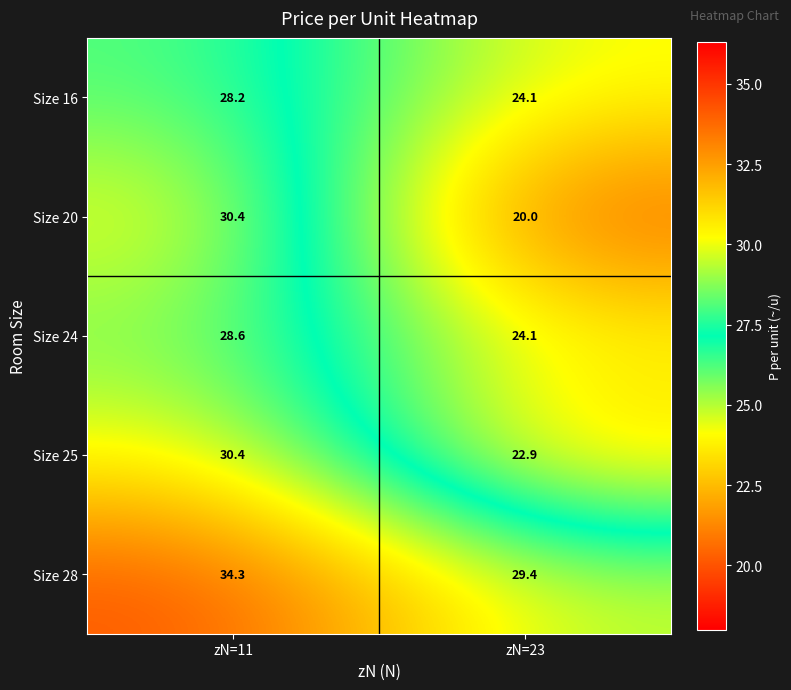

Which series has the largest range (max minus min)?

Size 20